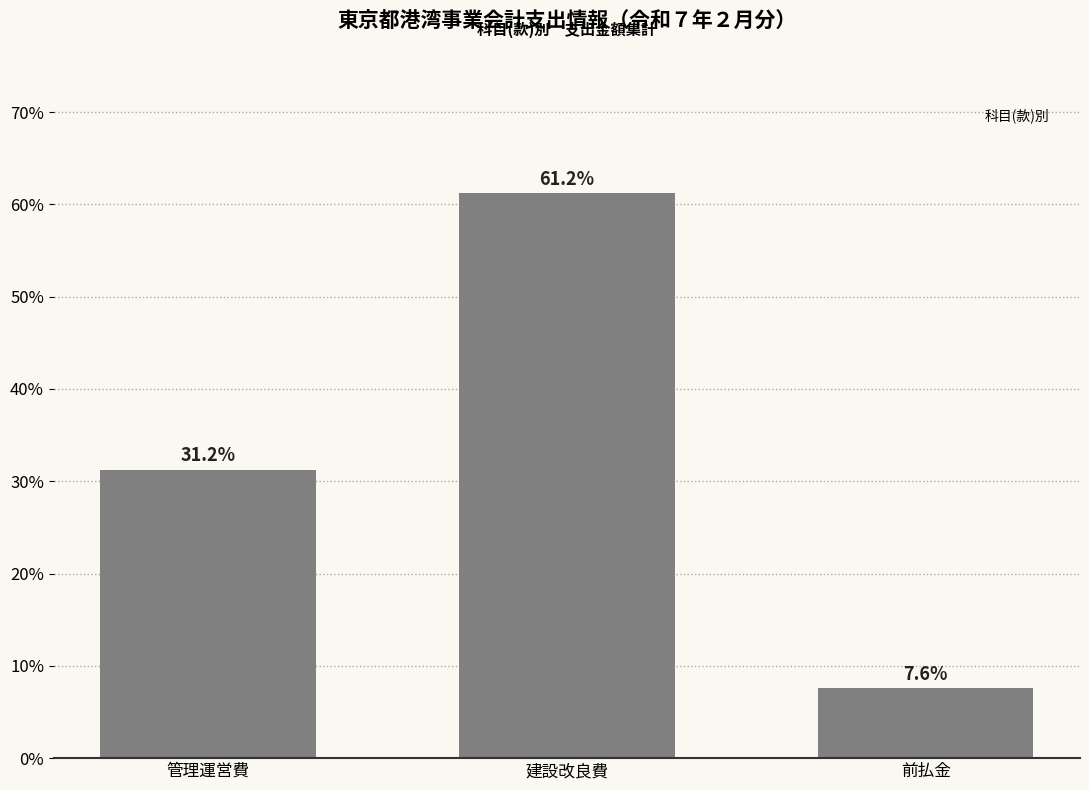

The chart shows a value of 94.2 at 建設改良費. True or false?

False